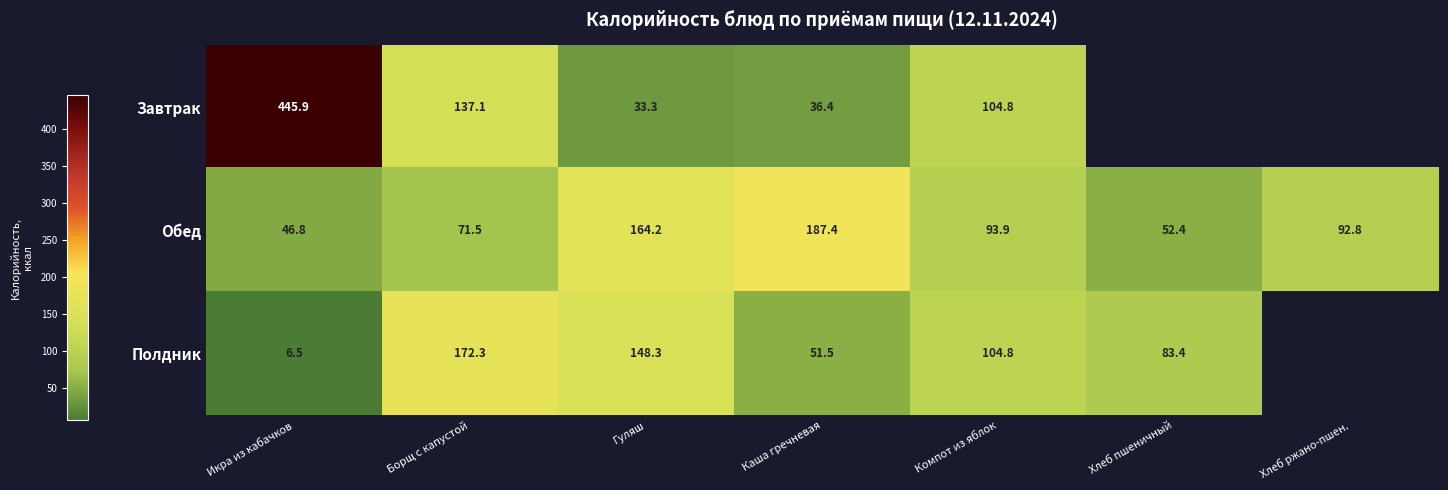

Between Икра из кабачков and Компот из яблок, which series saw the biggest shift?

Завтрак